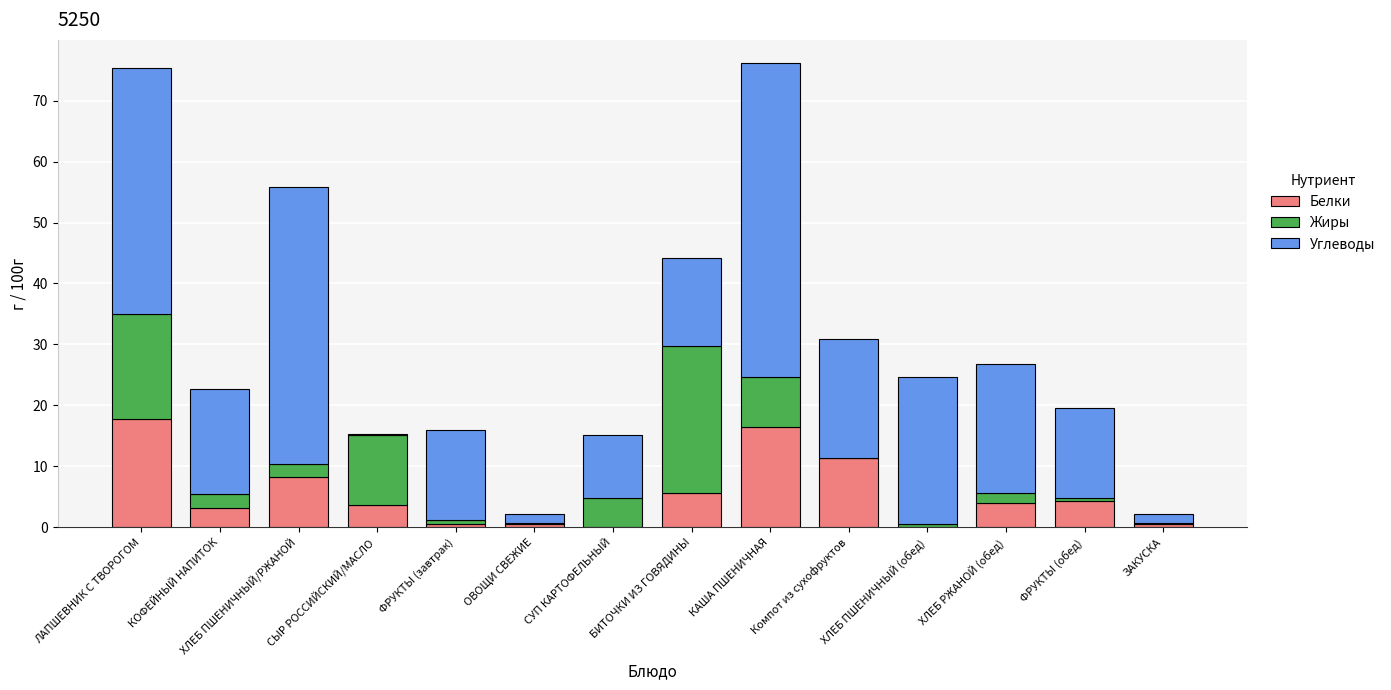

What is the total value across all series at КОФЕЙНЫЙ НАПИТОК?

22.7